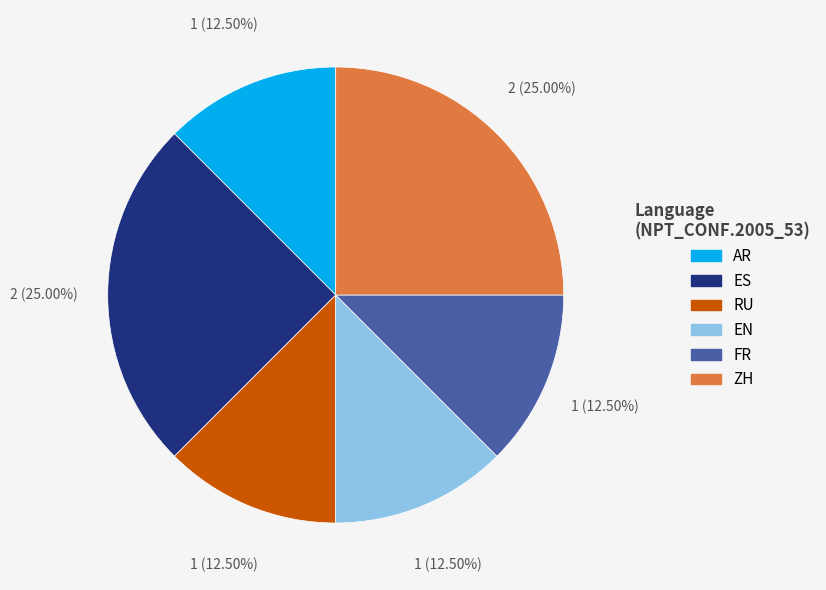

Between EN and ZH, which is larger?

ZH